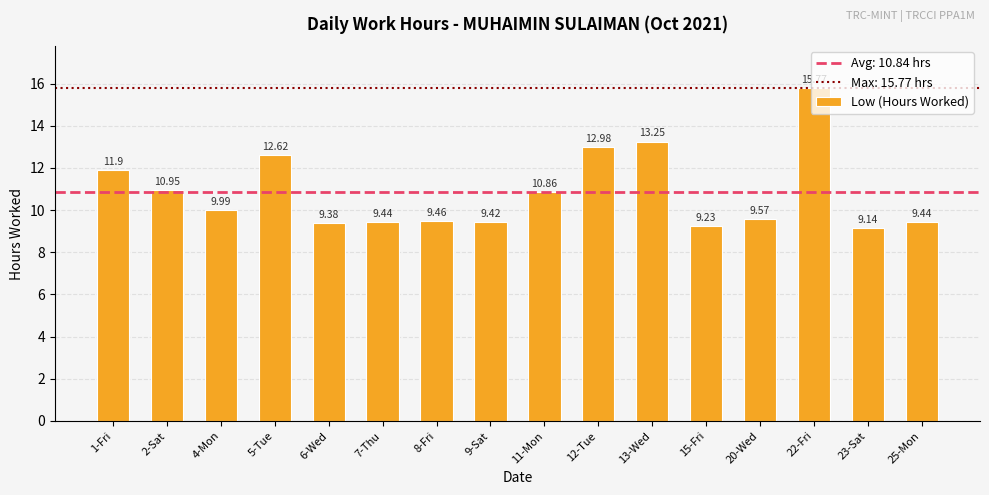

What is the label of the 1st bar from the right?

25-Mon